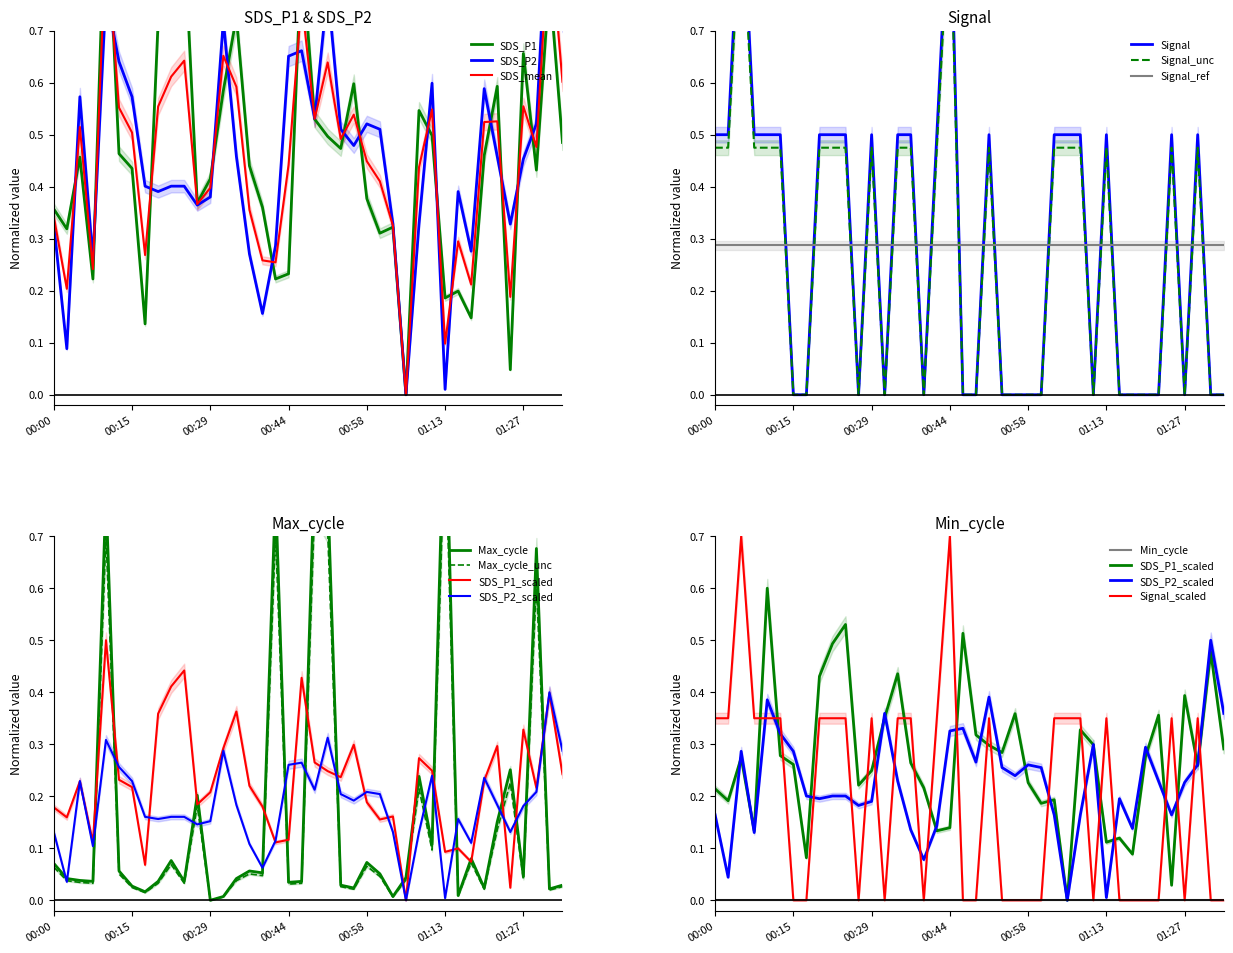

What position from the right is 00:17?

33